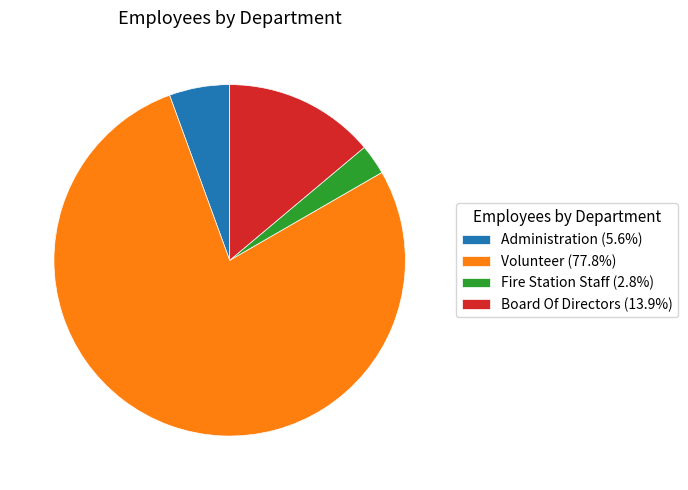

The Administration slice represents 18% of the pie. True or false?

False